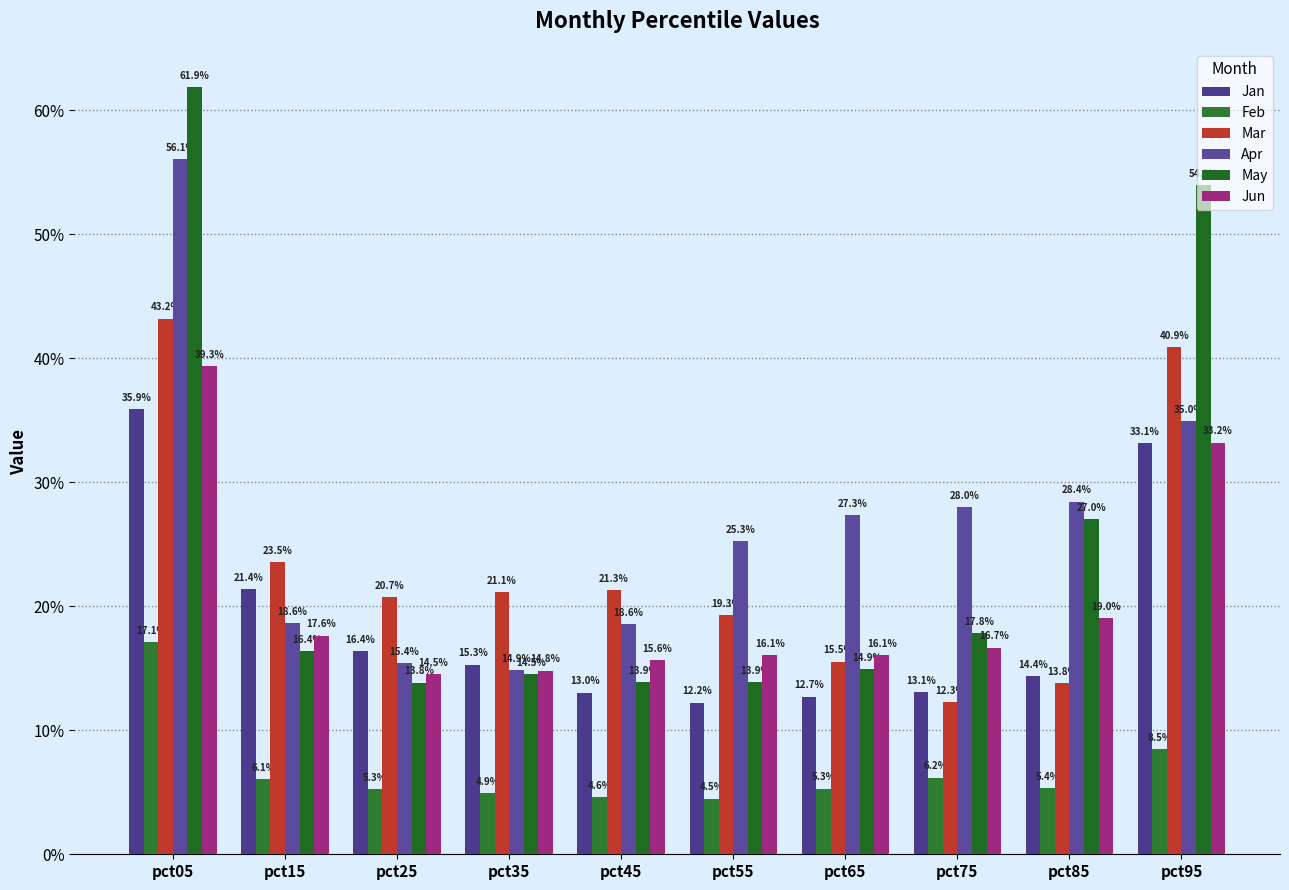

Count the May values in the range 0 to 1.

10